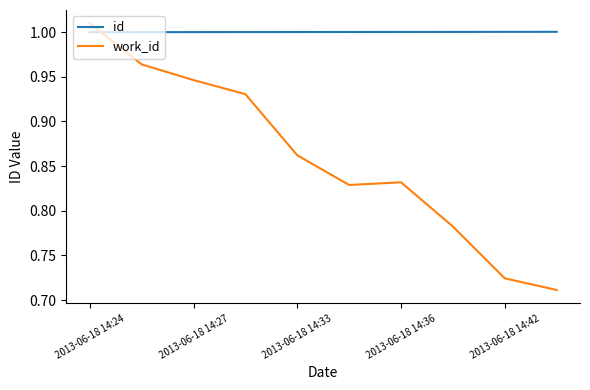

How many intersections are there between work_id and id?

1